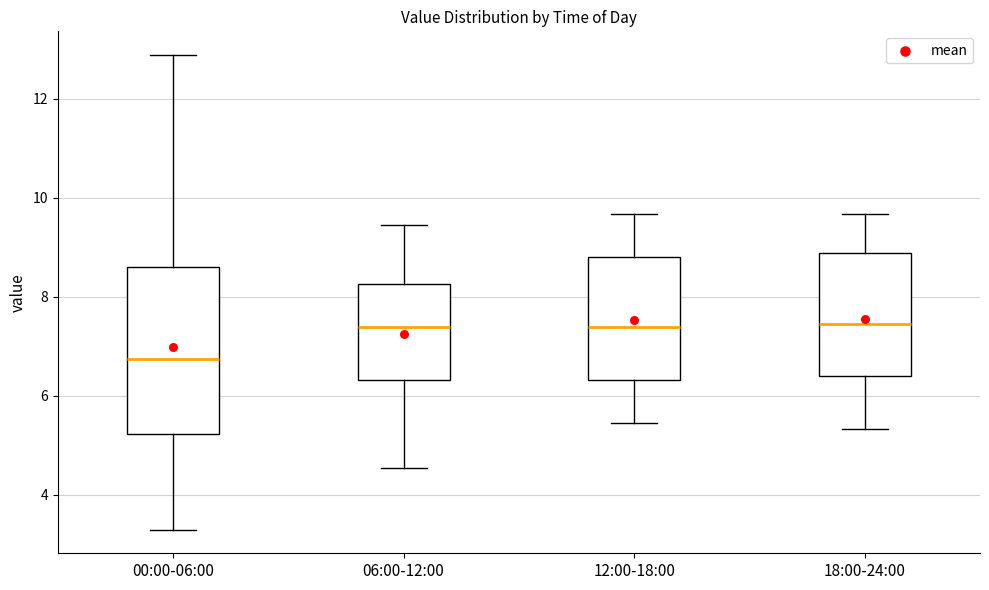

Comparing the boxes themselves (not the whiskers), which one is the tallest?

00:00-06:00